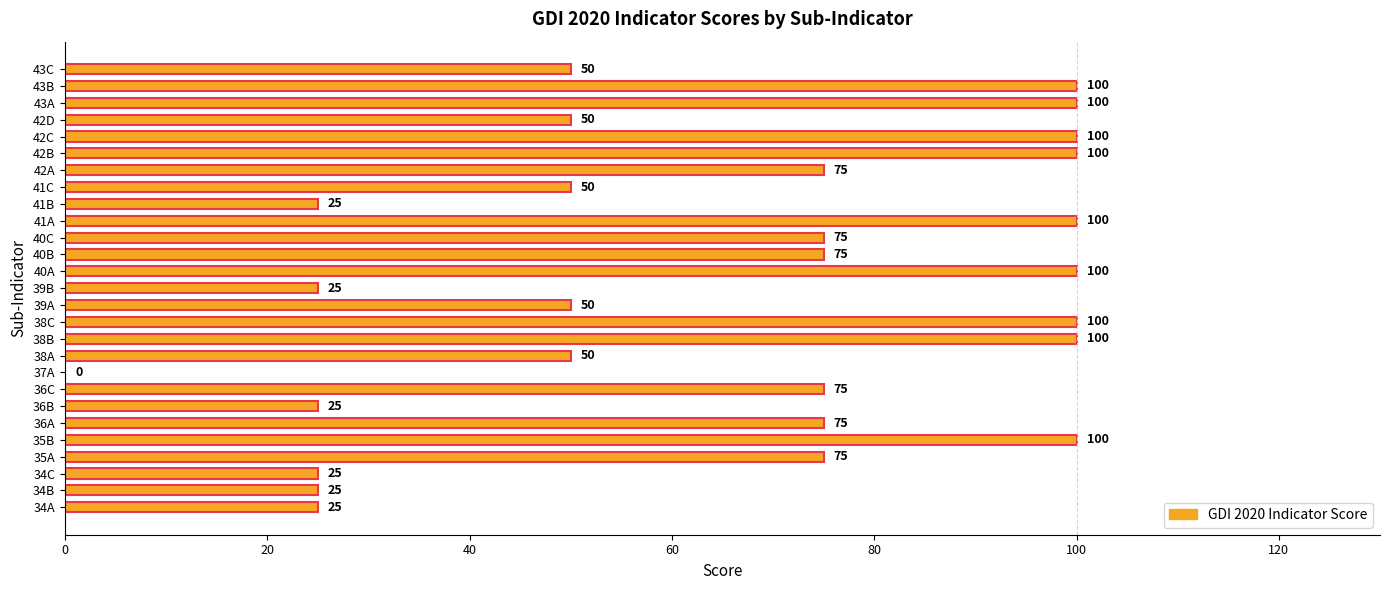

Which has a higher value, 35B or 39A?

35B